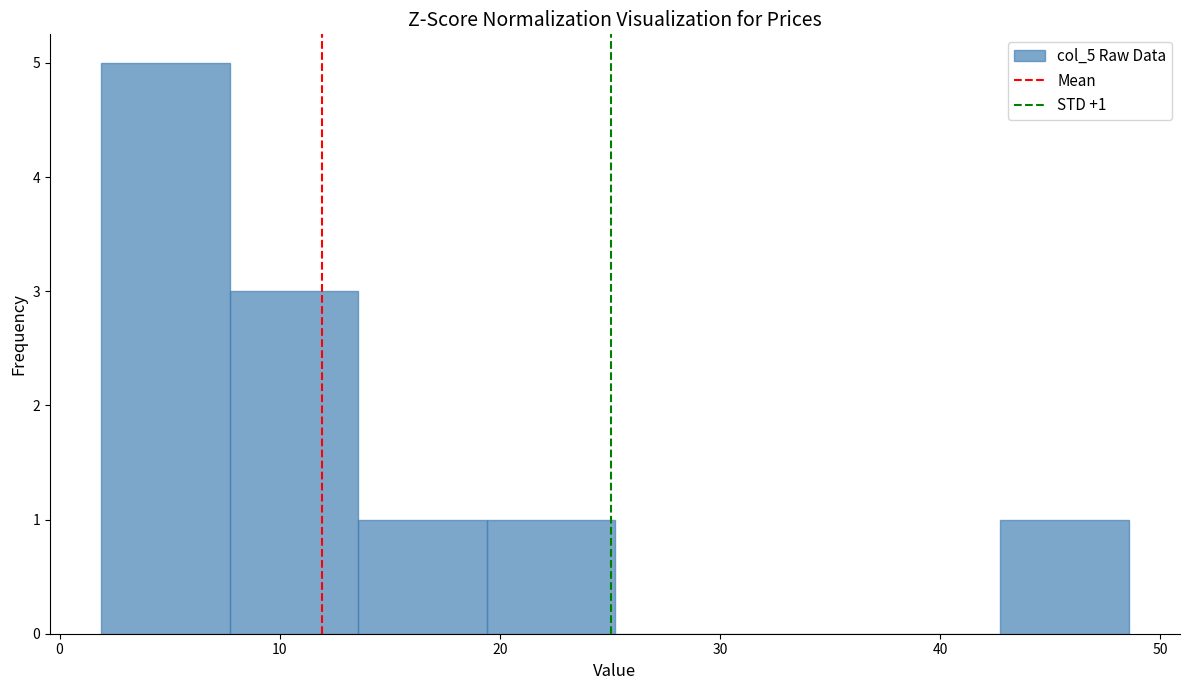

Over which range of the x-axis is the bar tallest?

2 to 8